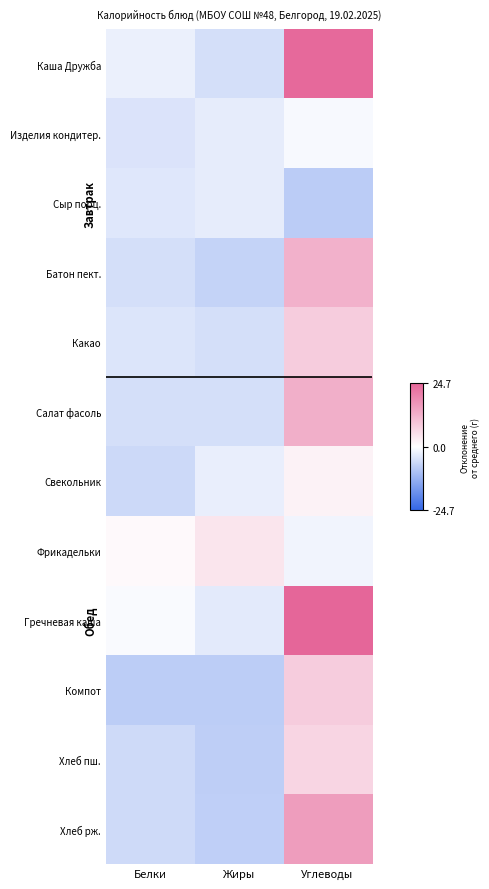

What is the difference between the highest and lowest values at Жиры?

12.2